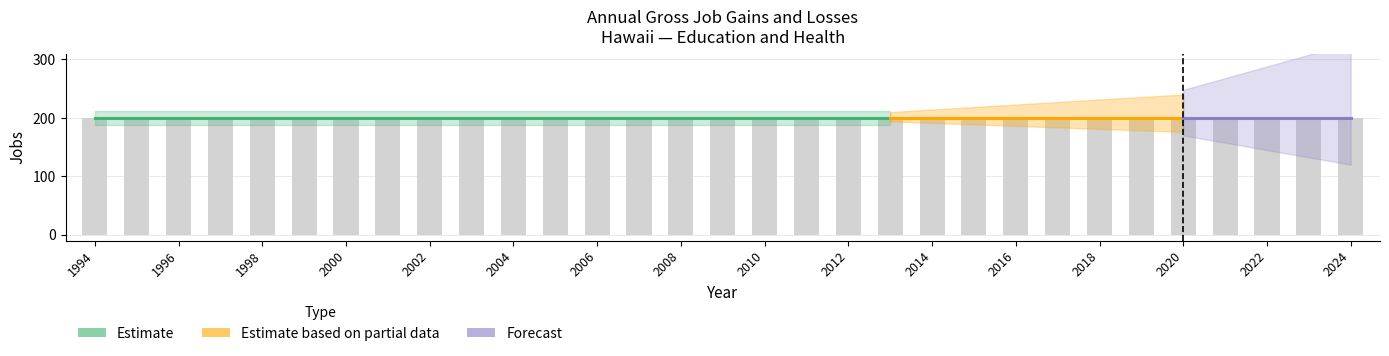

Rank the categories by Closing establishments value from highest to lowest.

1994, 1995, 1996, 1997, 1998, 1999, 2000, 2001, 2002, 2003, 2004, 2005, 2006, 2007, 2008, 2009, 2010, 2011, 2012, 2013, 2014, 2015, 2016, 2017, 2018, 2019, 2020, 2021, 2022, 2023, 2024